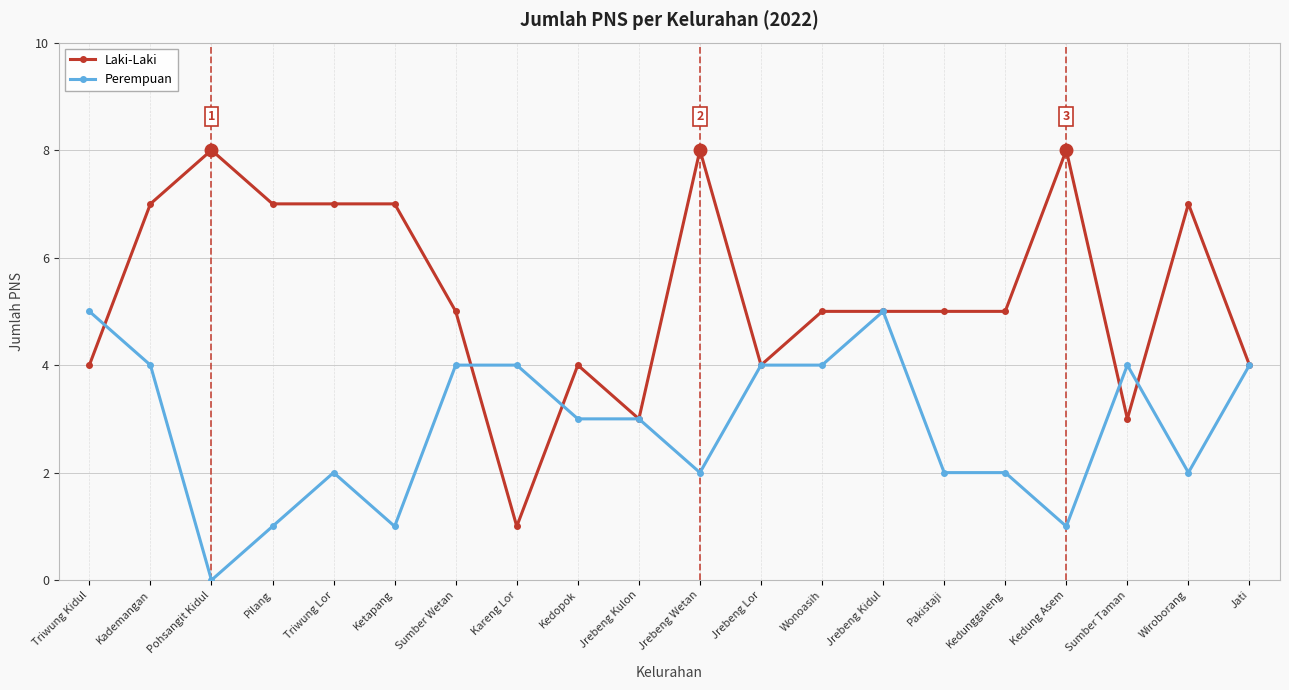

What is the sum of all Perempuan values?

57